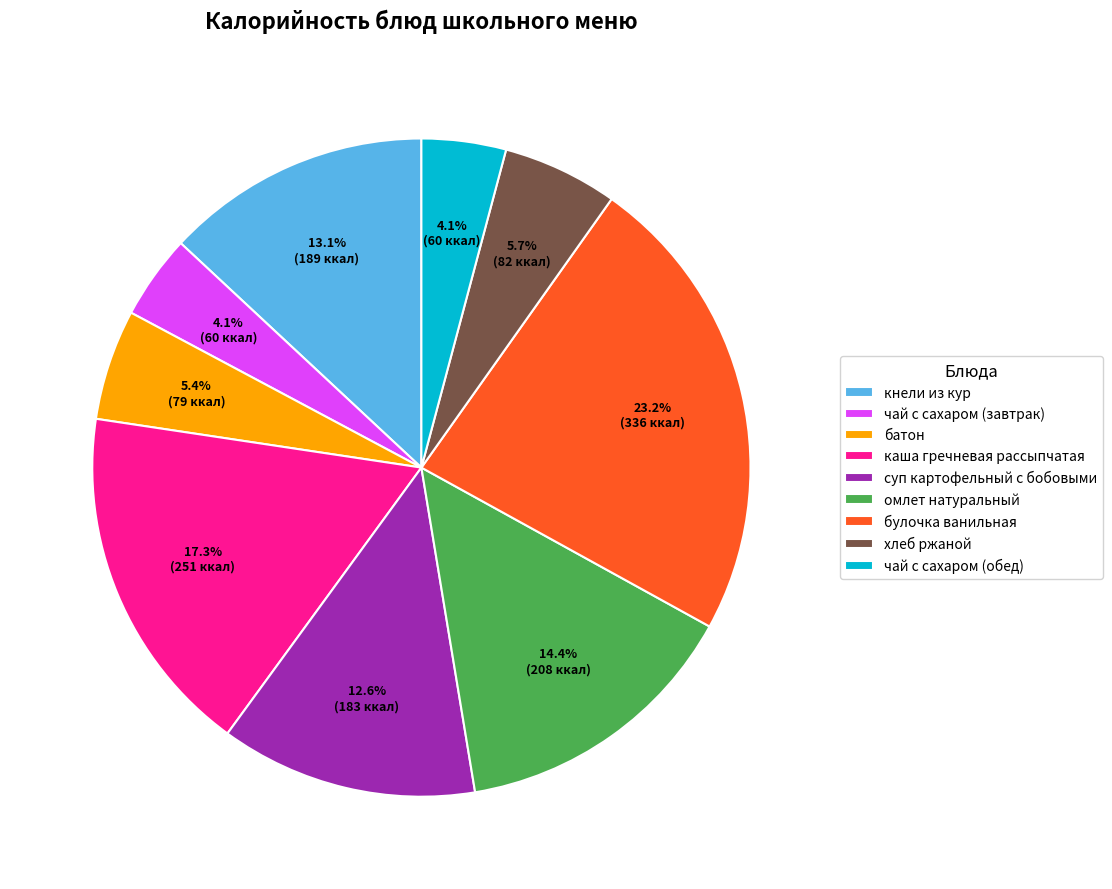

Is булочка ванильная the majority of the pie?

No